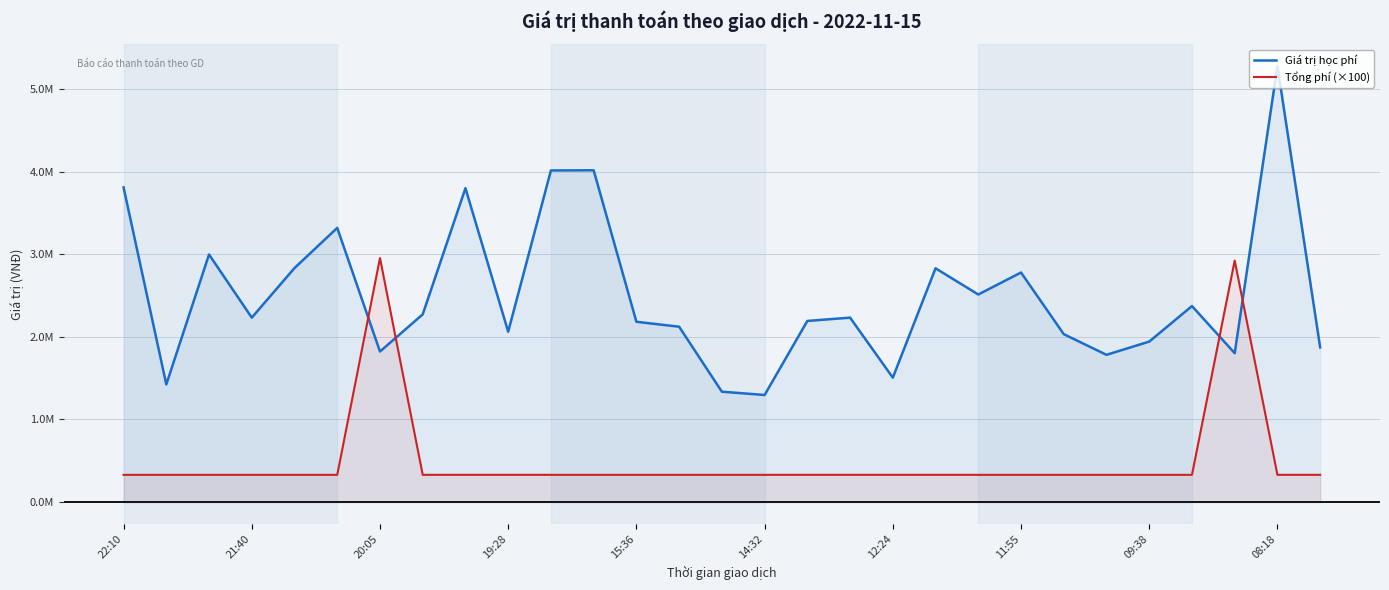

In Tổng phí (×100), how many points are higher than both neighbors (excluding endpoints)?

2